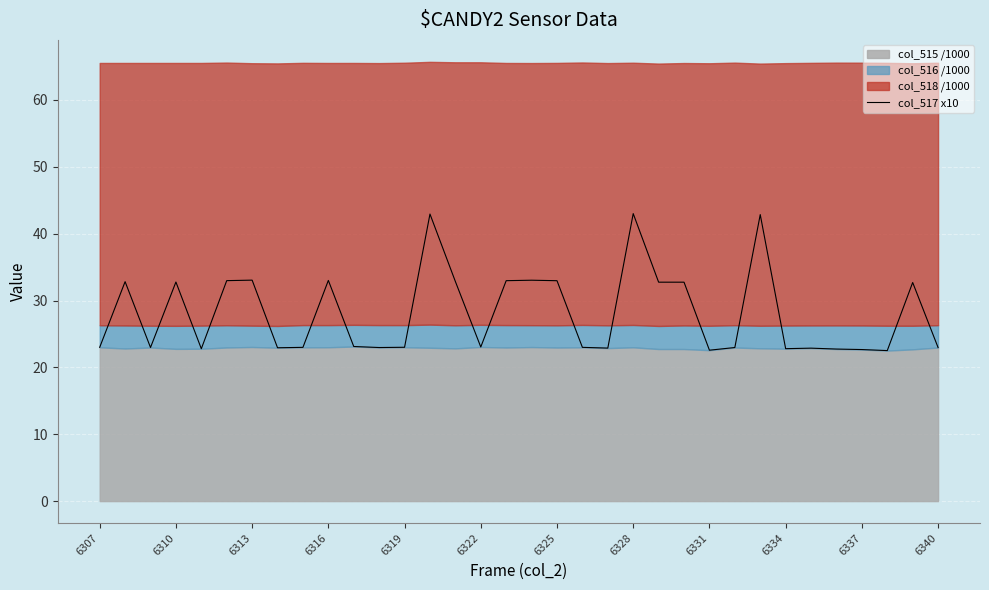

What is the average value?

28.2